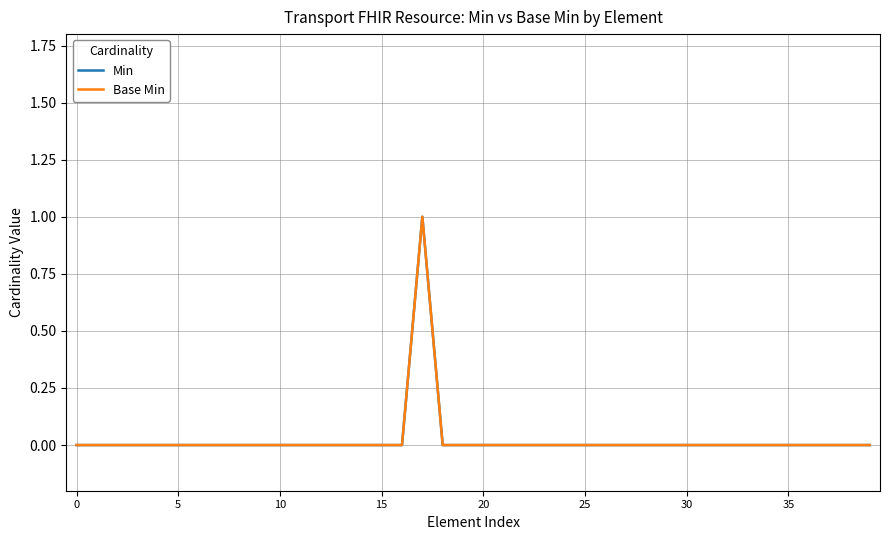

Which series has the largest total across all categories?

Min